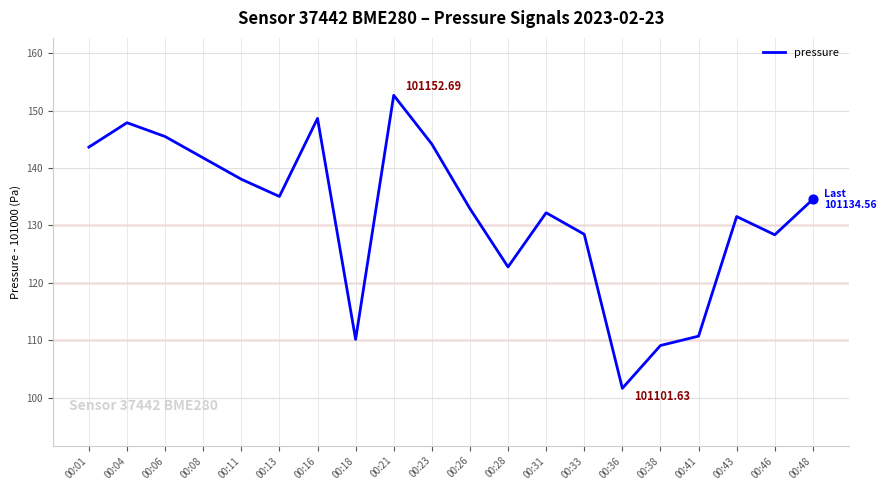

What is the change in value from 00:31 to 00:43?

-0.7